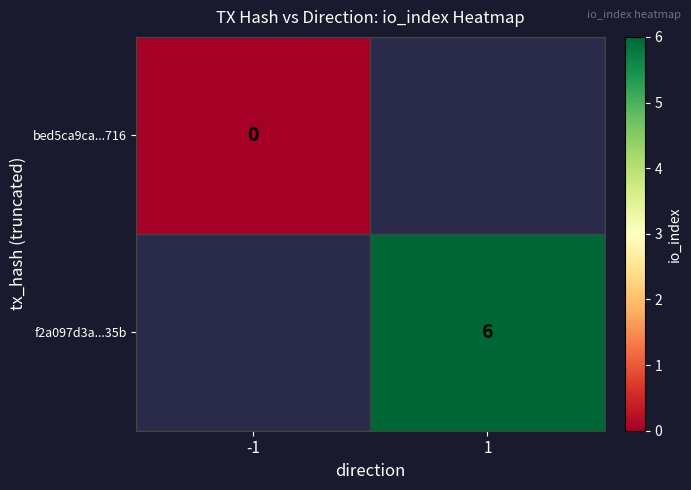

The f2a097d3a...35b series shows 6 at 1. True or false?

True